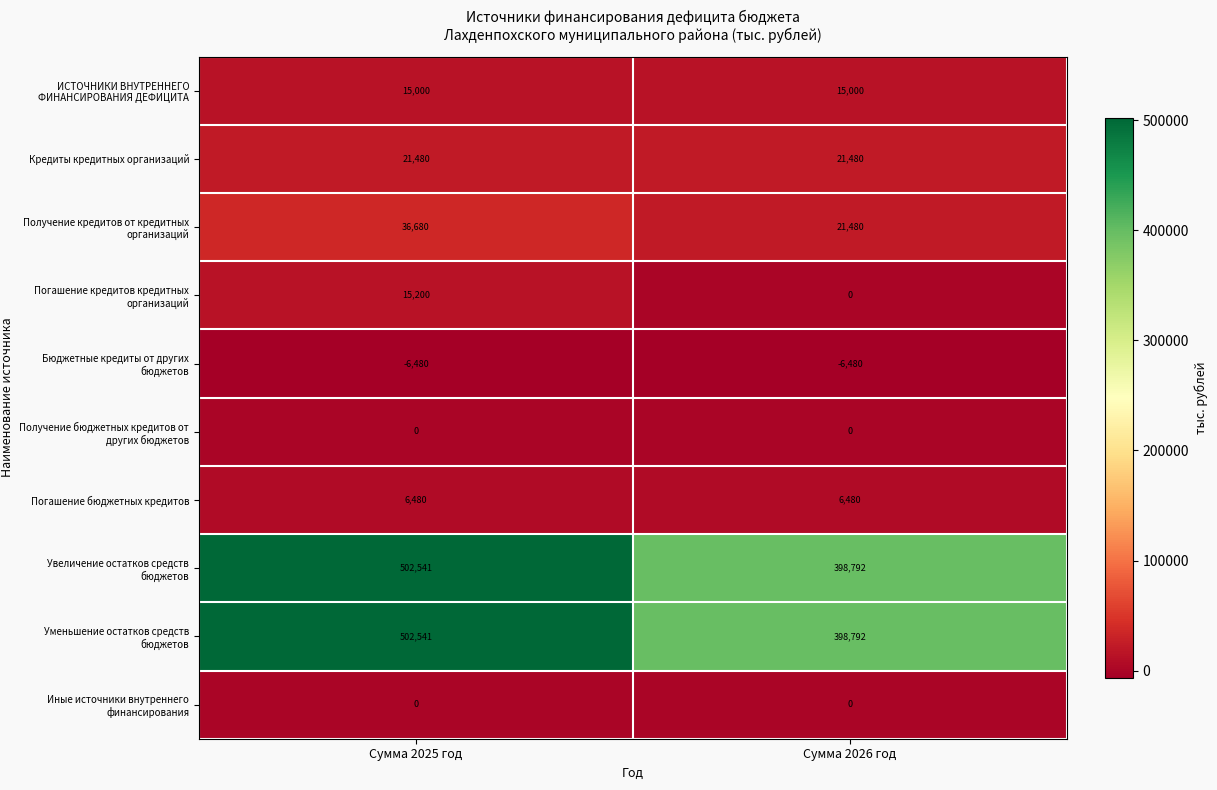

Reading right to left, list all the values displayed in this chart.

ИСТОЧНИКИ ВНУТРЕННЕГО ФИНАНСИРОВАНИЯ ДЕФИЦИТА: 15000	15000
Кредиты кредитных организаций: 21480	21480
Получение кредитов от кредитных организаций: 21480	36680
Погашение кредитов кредитных организаций: 0	15200
Бюджетные кредиты от других бюджетов: -6480	-6480
Получение бюджетных кредитов от других бюджетов: 0	0
Погашение бюджетных кредитов: 6480	6480
Увеличение остатков средств бюджетов: 398792	502541
Уменьшение остатков средств бюджетов: 398792	502541
Иные источники внутреннего финансирования: 0	0